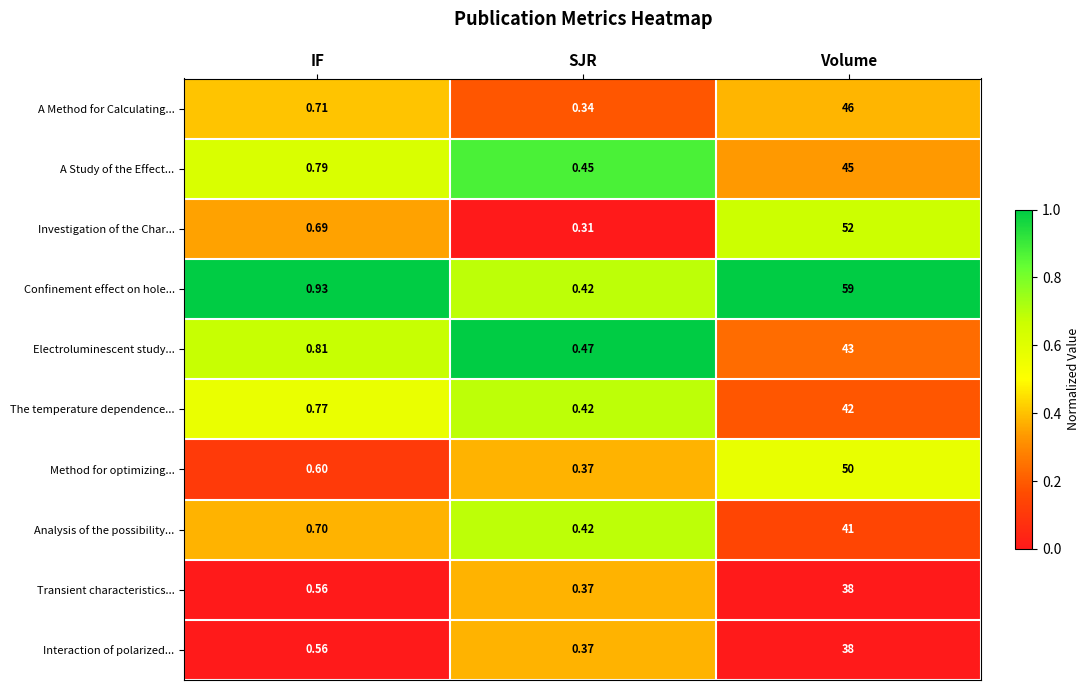

Between SJR and Volume, which series saw the biggest shift?

Confinement effect on hole...